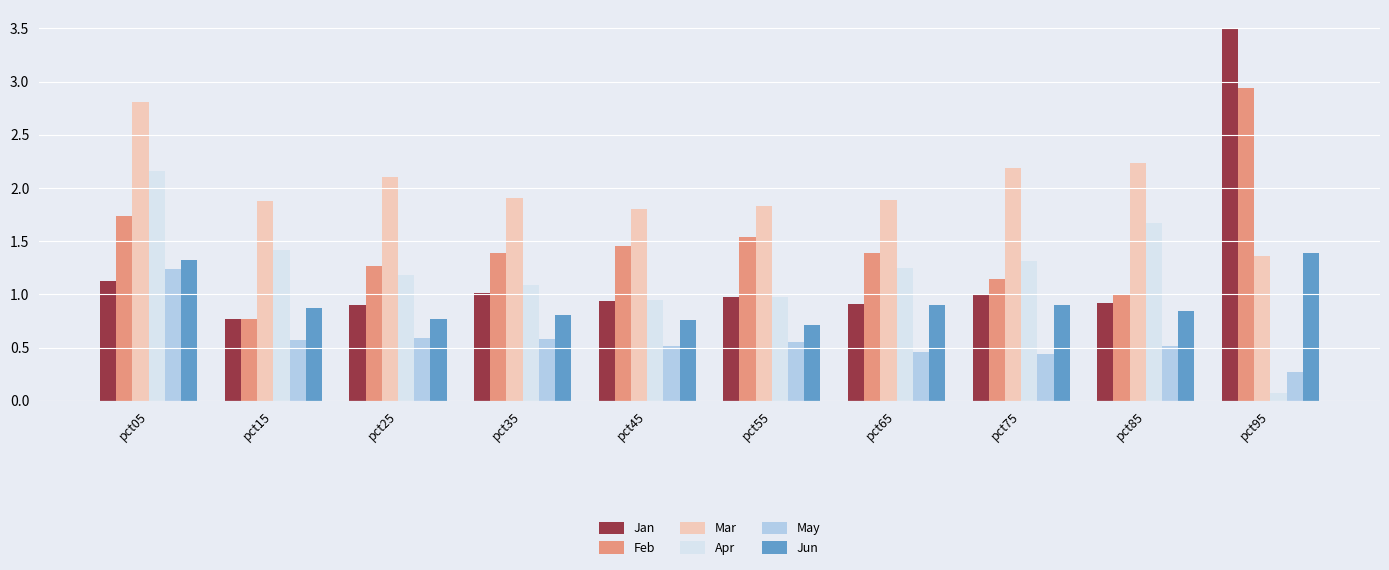

How many groups of bars are there?

10